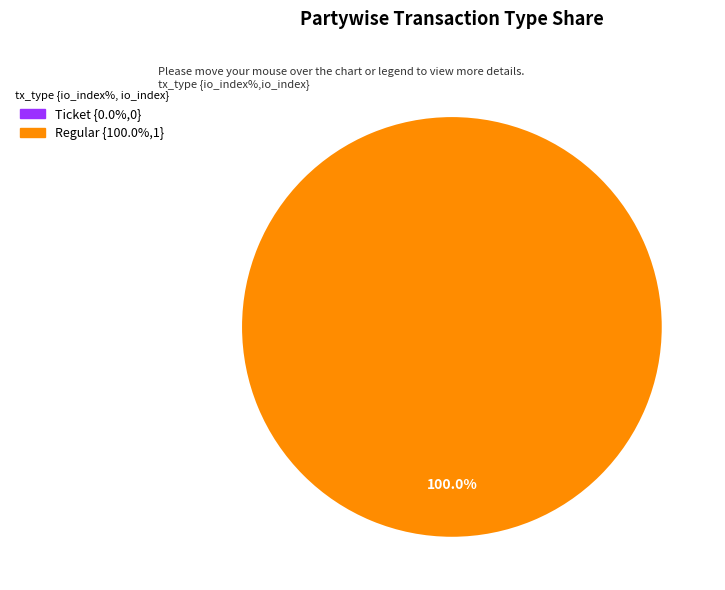

Is there any slice that represents more than half of the pie?

Yes